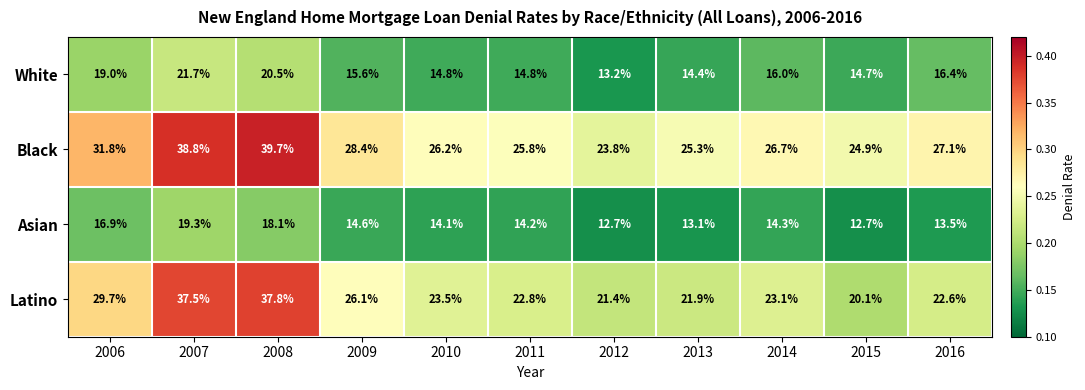

Rank the series by their maximum value, from highest to lowest.

Black, Latino, White, Asian